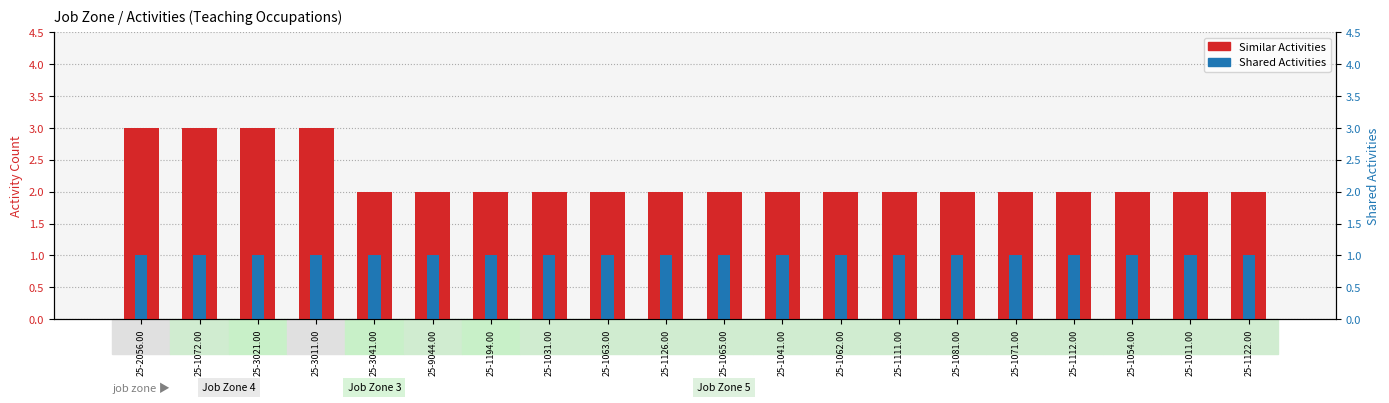

Between 25-1063.00 and 25-1011.00, which series saw the biggest shift?

Similar Activities